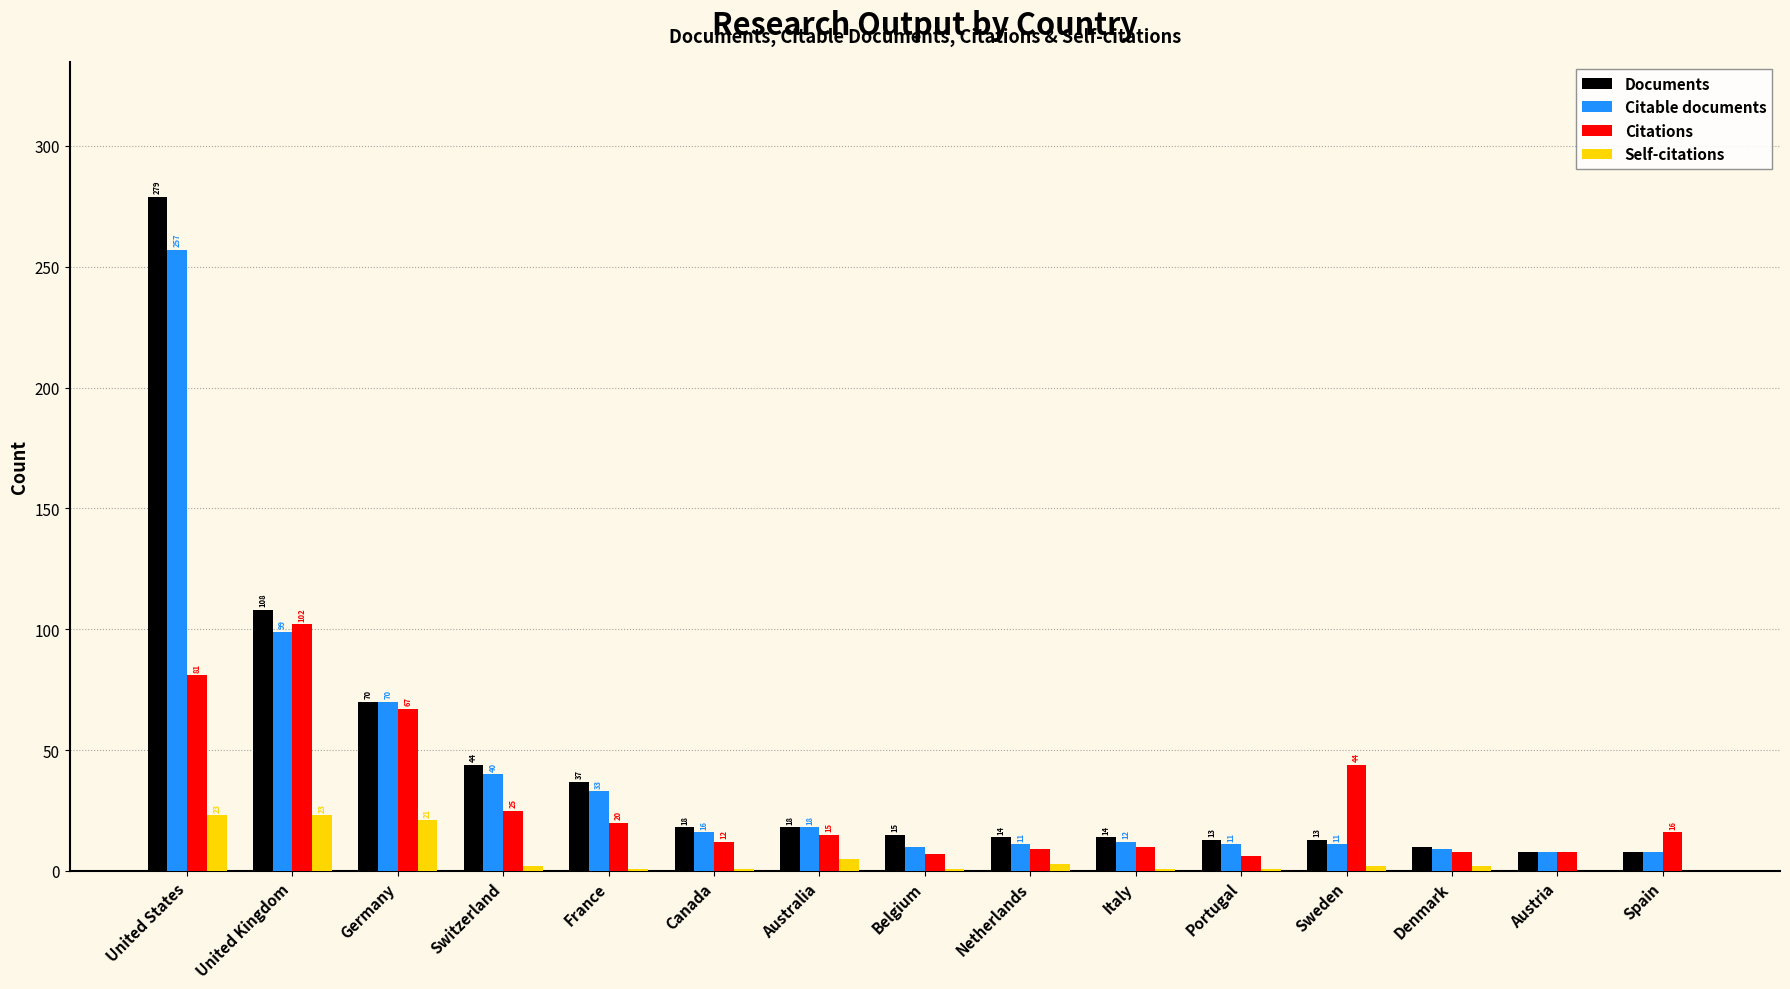

The value of Citable documents at France is 33. True or false?

True